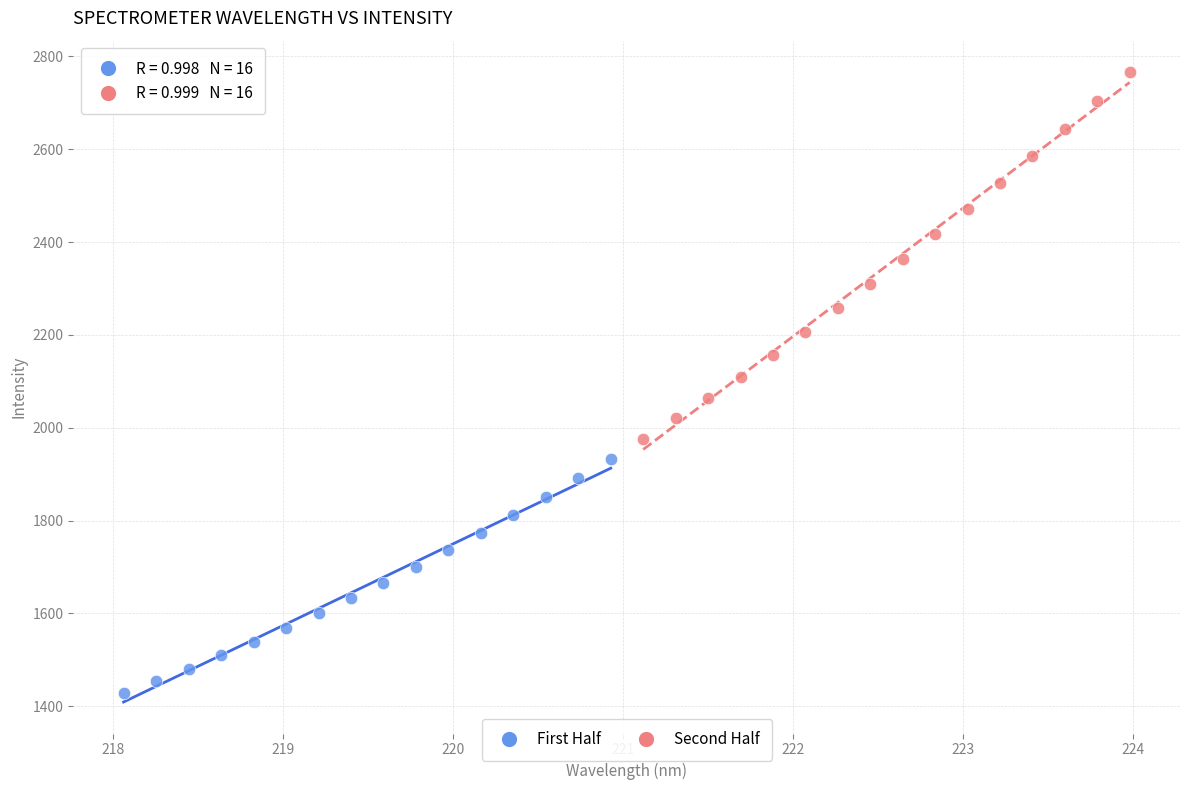

Which series contains the highest Y value?

Second Half